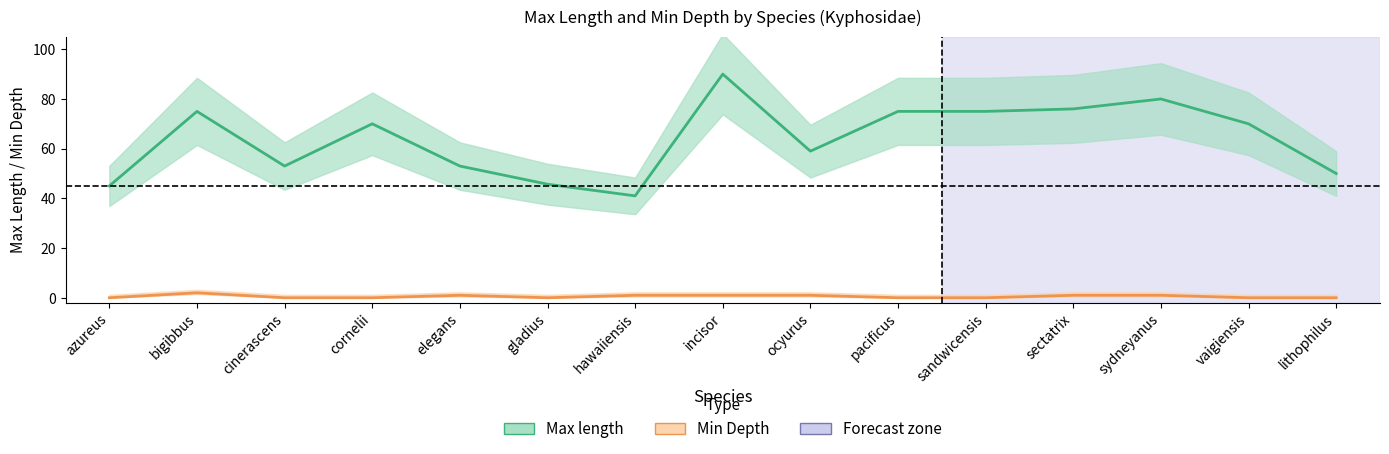

The value of Min Depth at sydneyanus is 1.7. True or false?

False